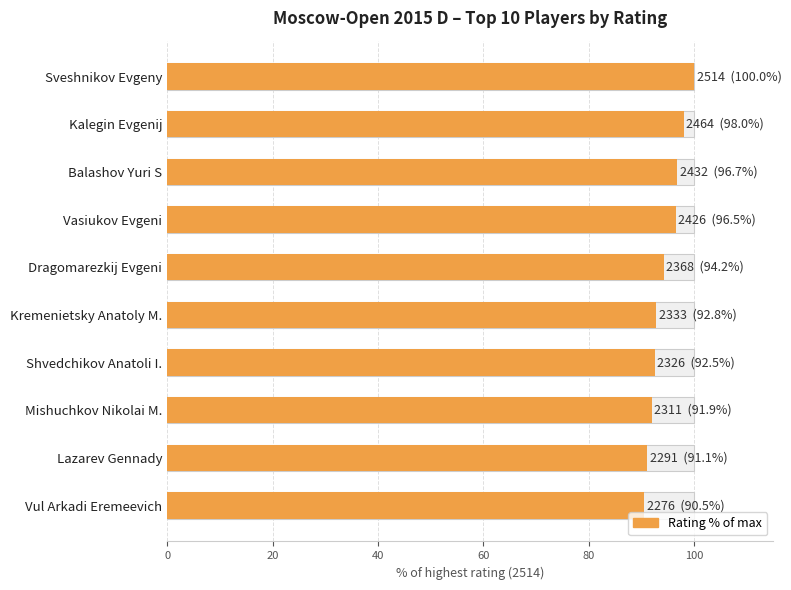

True or false: the data shows 137.2 at Dragomarezkij Evgeni.

False